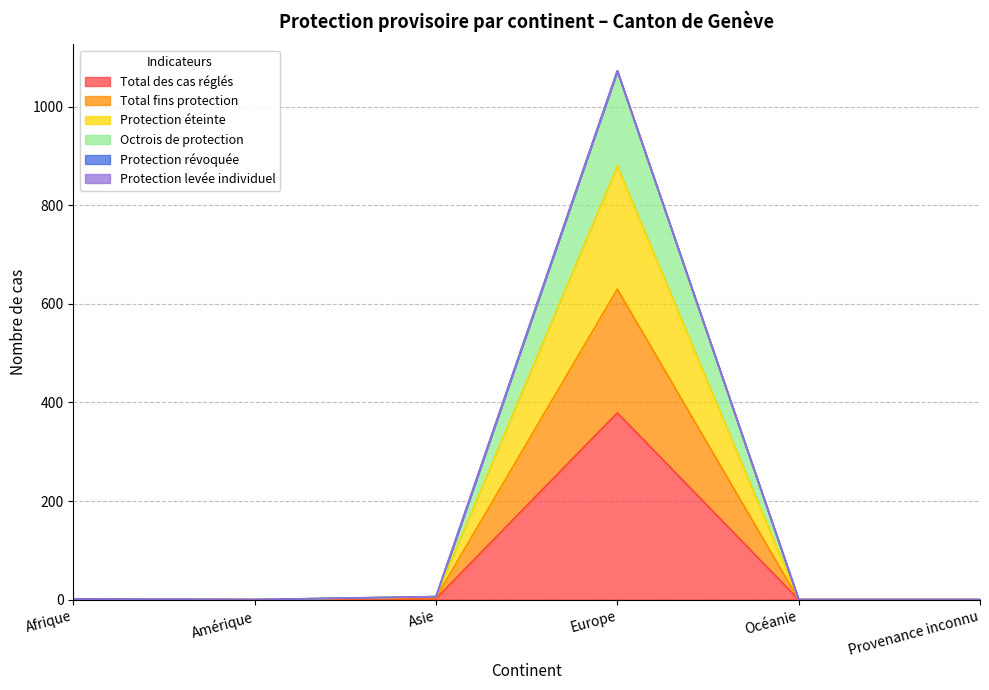

Which category has the highest value in the Total des cas réglés series?

Europe